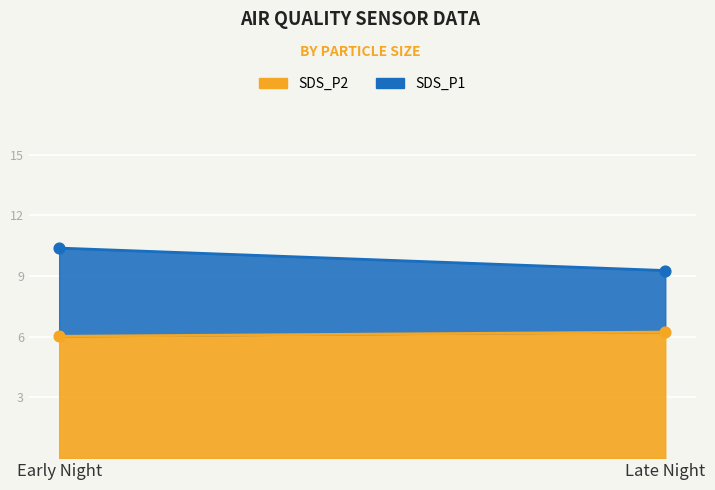

Which series has the largest total across all categories?

SDS_P1